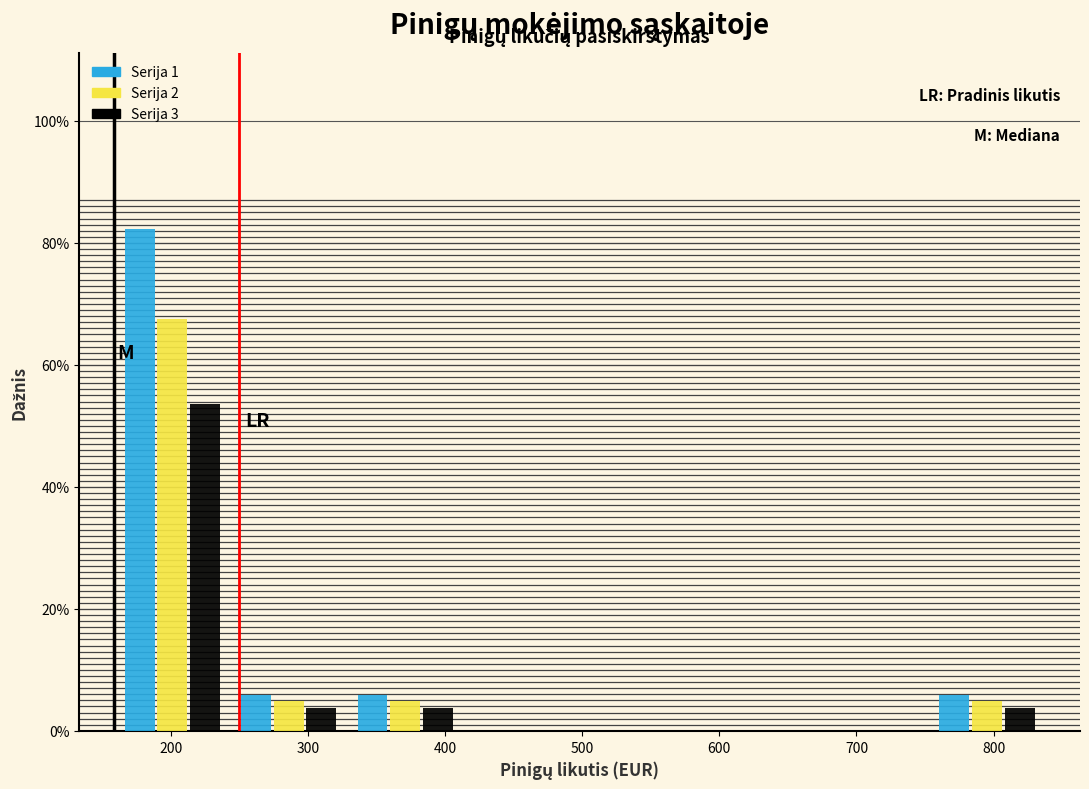

Reading left to right, transcribe this chart: for each range on the x-axis, give the height of each series' bar. Neither the bar edges nor the heights are printed on the chart, so give them approximately, as read against the axes.

160 to 240: Serija 1=82	Serija 2=68	Serija 3=54
240 to 330: Serija 1=6	Serija 2=4	Serija 3=4
330 to 410: Serija 1=6	Serija 2=4	Serija 3=4
410 to 500: Serija 1=0	Serija 2=0	Serija 3=0
500 to 580: Serija 1=0	Serija 2=0	Serija 3=0
580 to 670: Serija 1=0	Serija 2=0	Serija 3=0
670 to 750: Serija 1=0	Serija 2=0	Serija 3=0
750 to 840: Serija 1=6	Serija 2=4	Serija 3=4